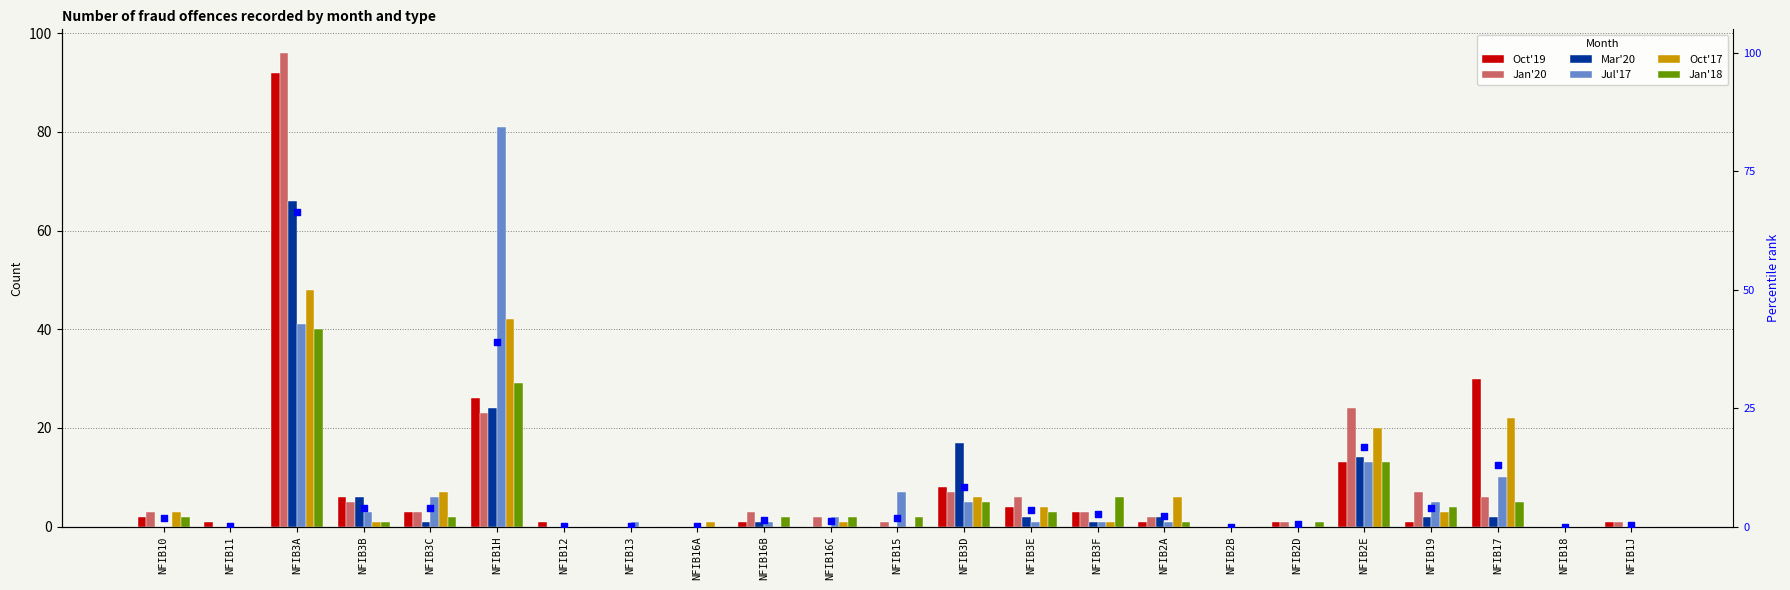

At which category is the sum across all series the highest?

NFIB3A